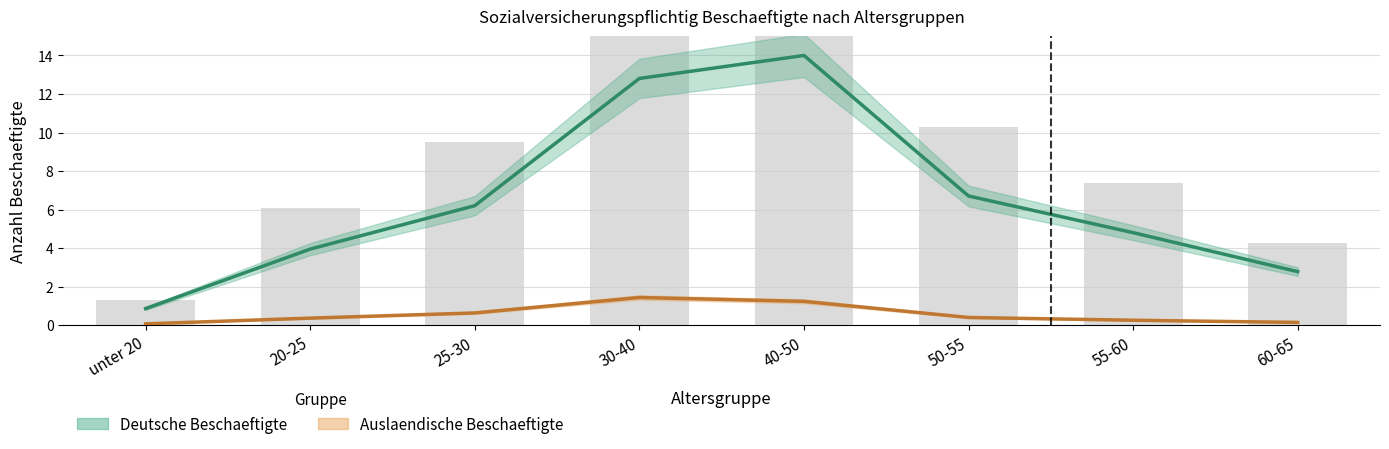

The value of Deutsche Beschaeftigte at 20-25 is 4.0. True or false?

True